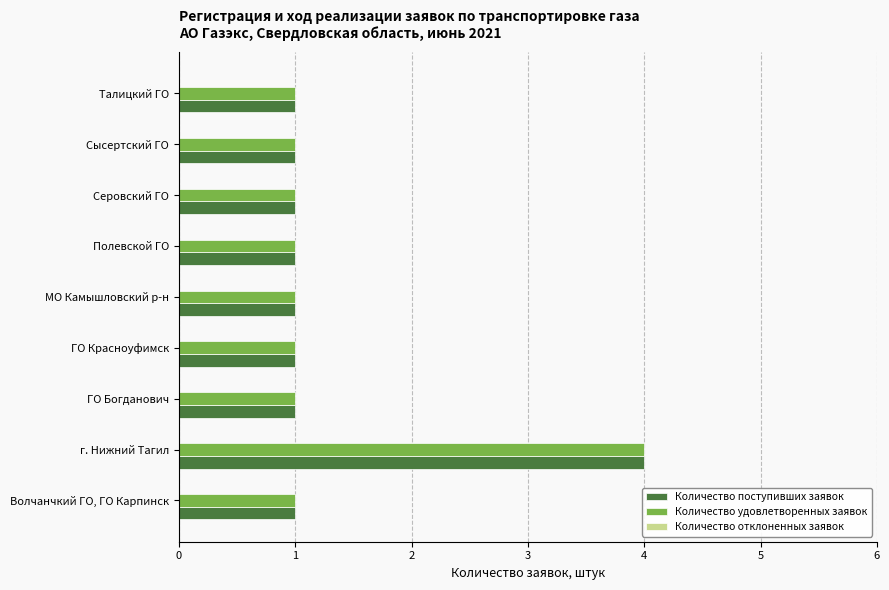

Is it true that Количество поступивших заявок equals 1 at ГО Красноуфимск?

True